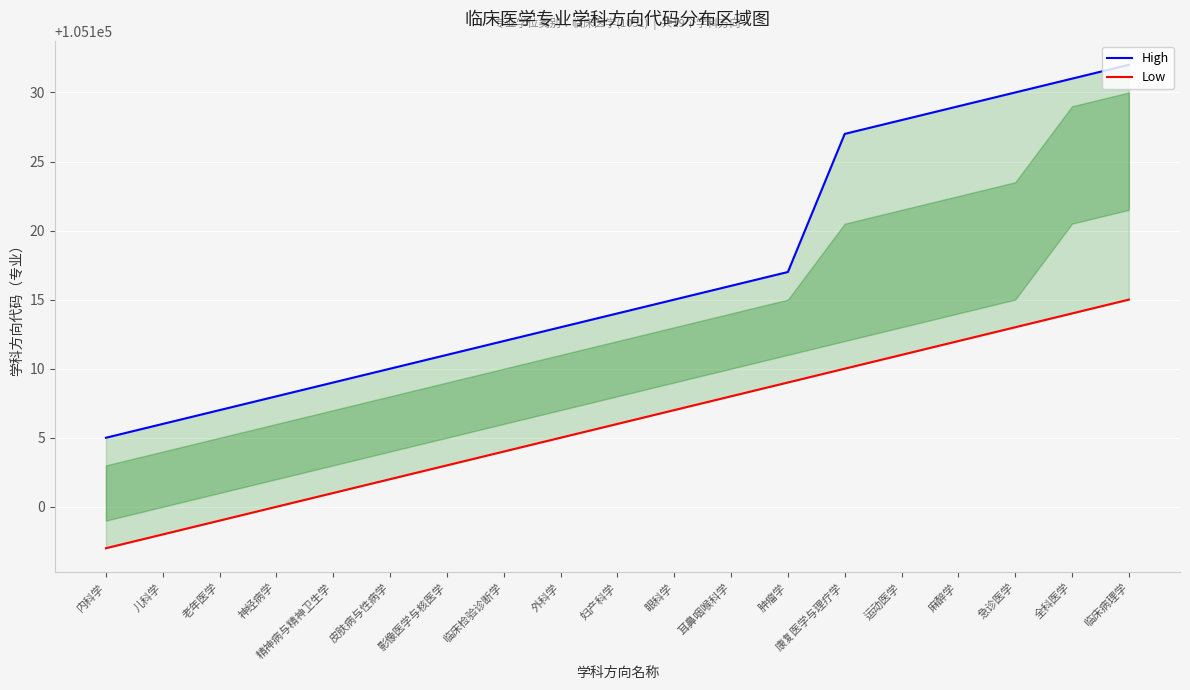

What is the average value of the High series?

105117